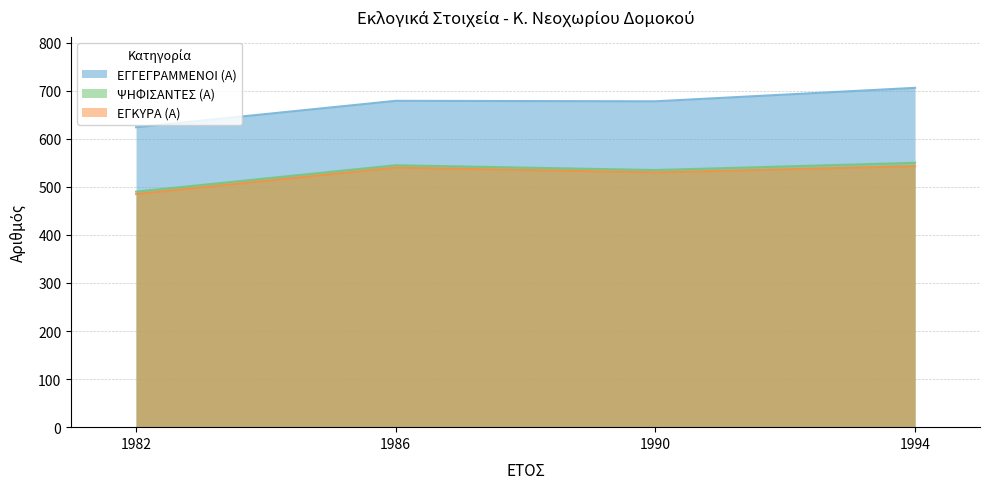

How many categories are shown in the chart?

4